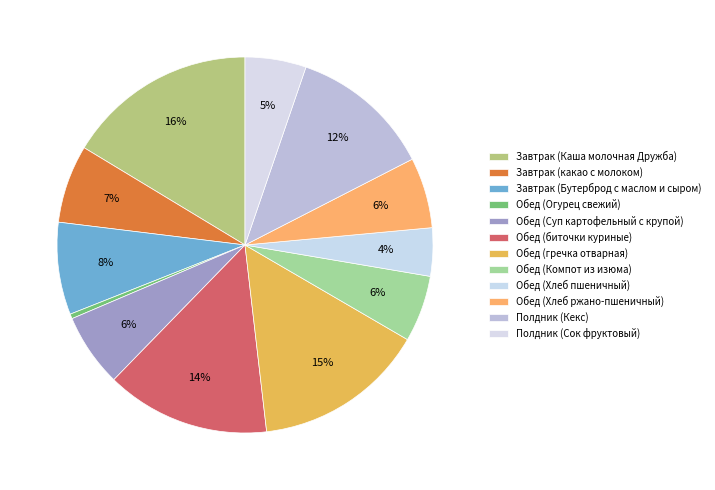

Which category has the biggest portion of the pie?

Завтрак (Каша молочная Дружба)